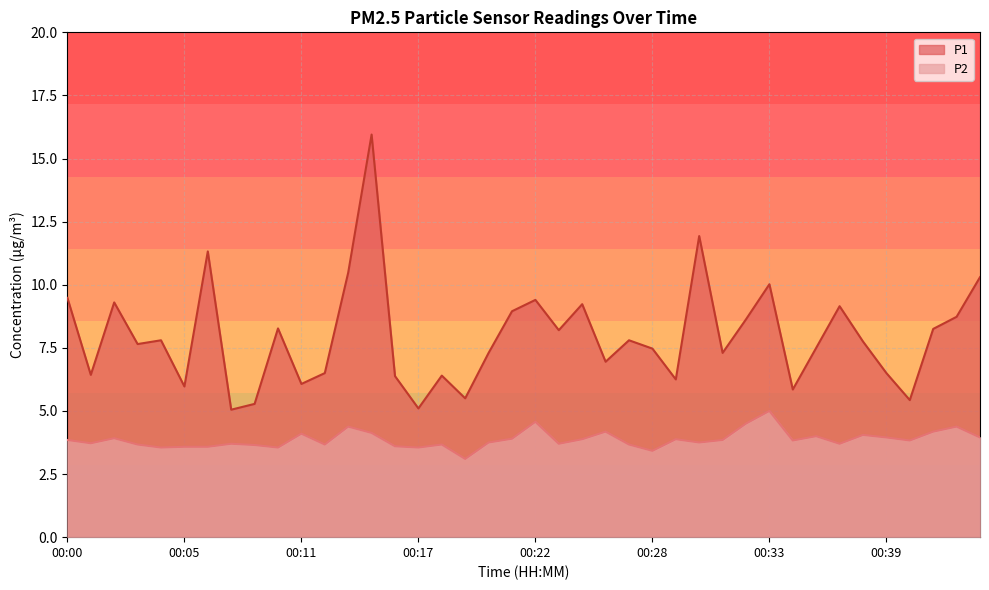

Between 00:15 and 00:18, which is larger?

00:15